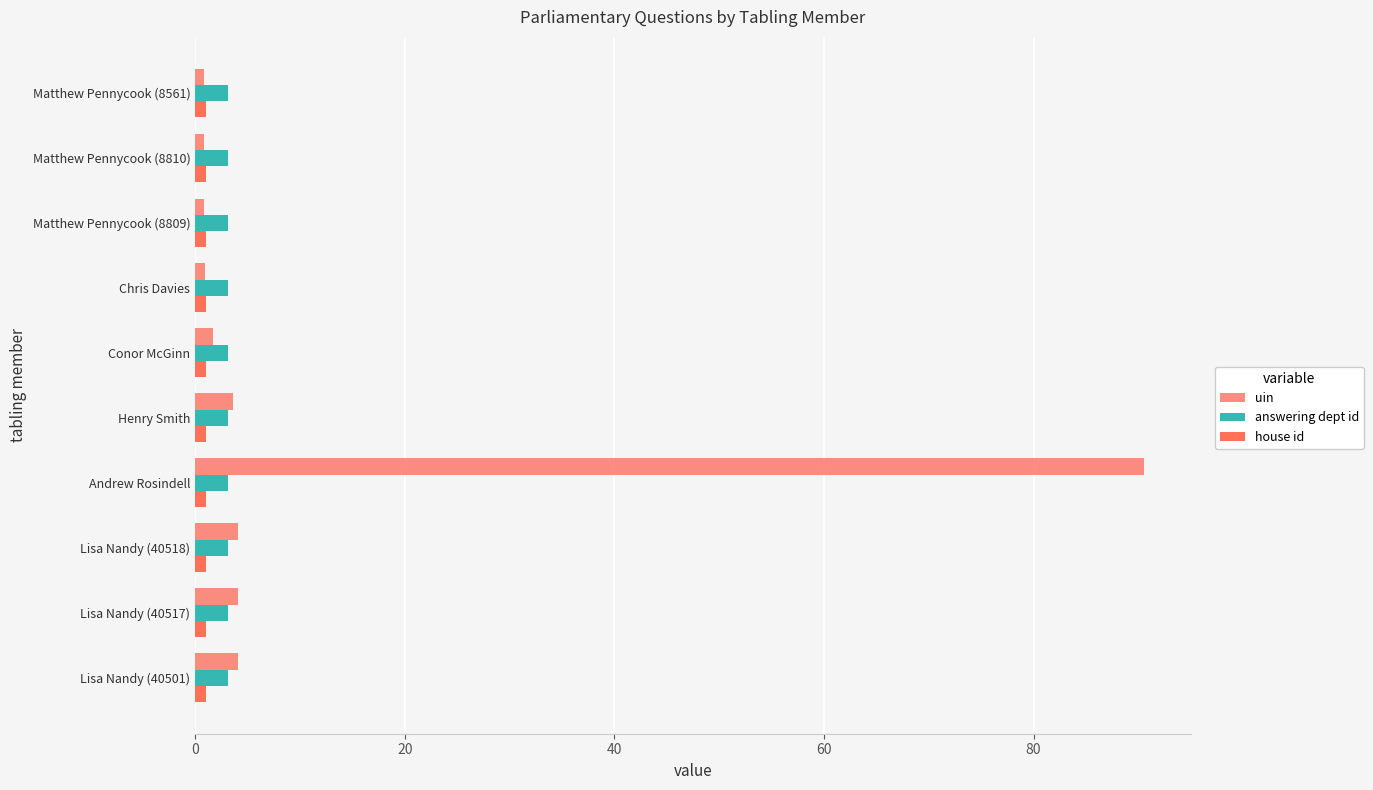

What is the greatest value displayed?

90.5